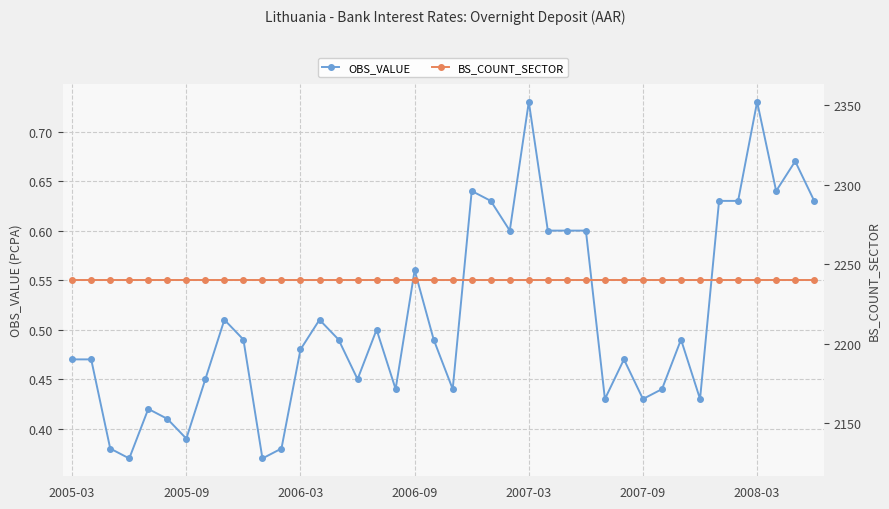

Which series has the widest spread of values?

OBS_VALUE